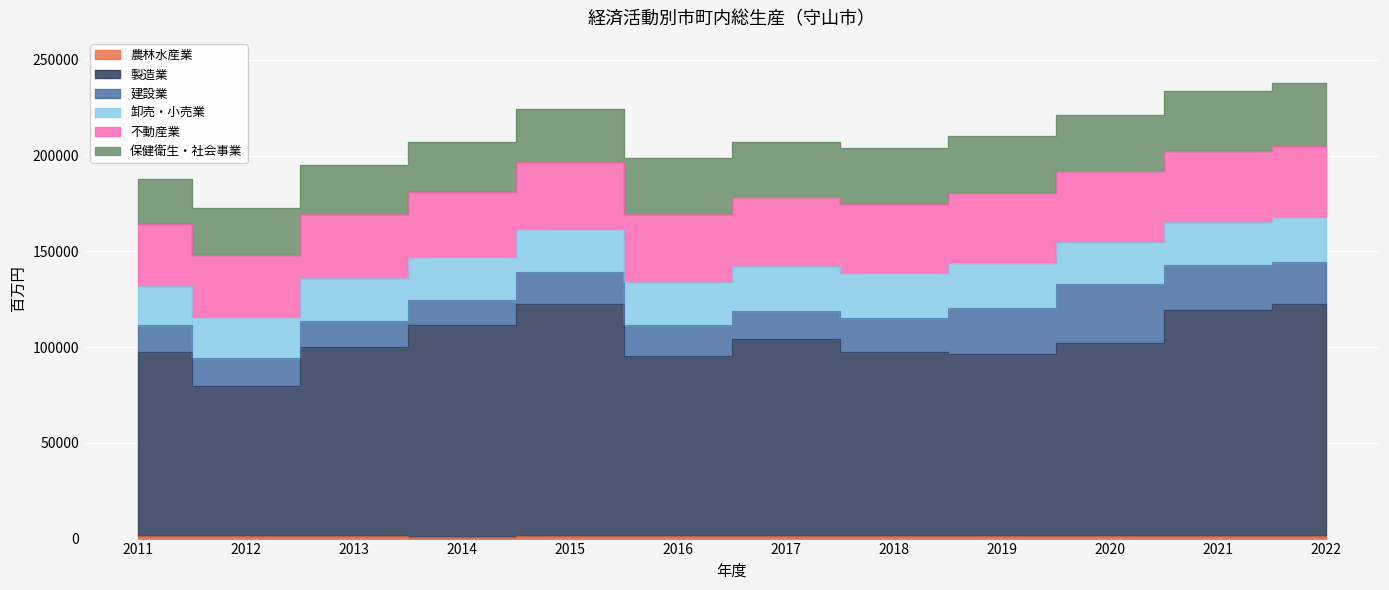

True or false: 卸売・小売業 and 製造業 intersect in this chart.

False